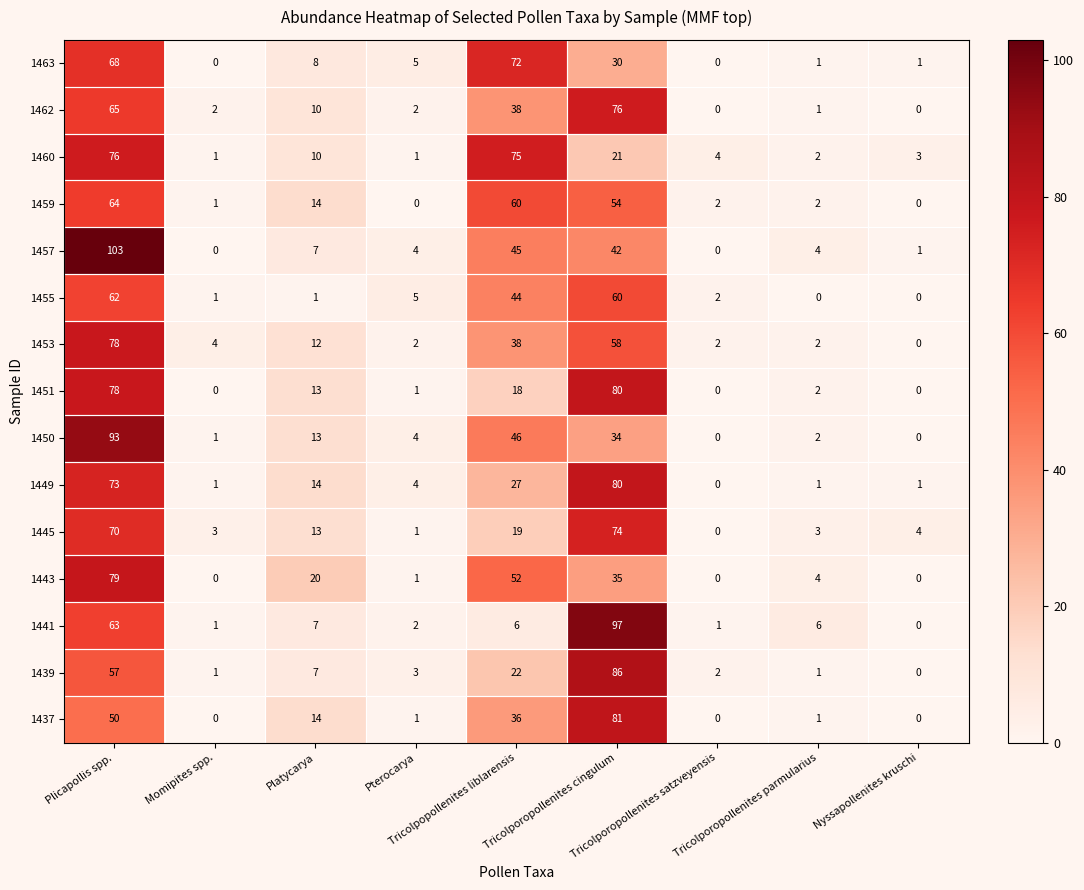

What is the difference between the maximum and minimum values in the 1463 series?

72